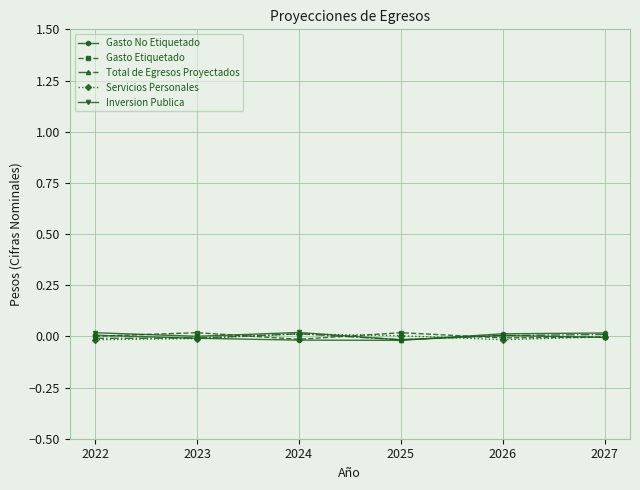

Is this an area chart (filled region under the line)?

No